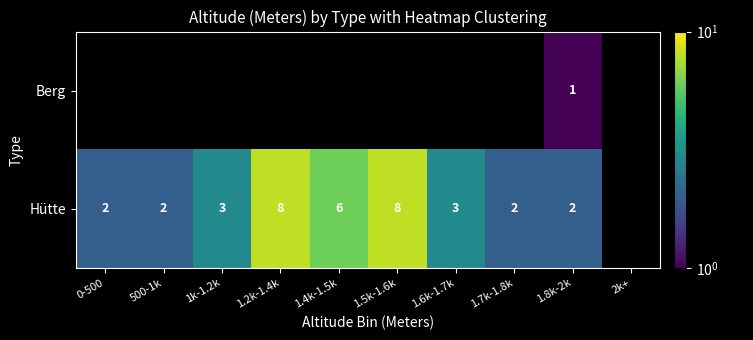

Rank the series at 1.8k-2k from lowest to highest value.

Berg, Hütte